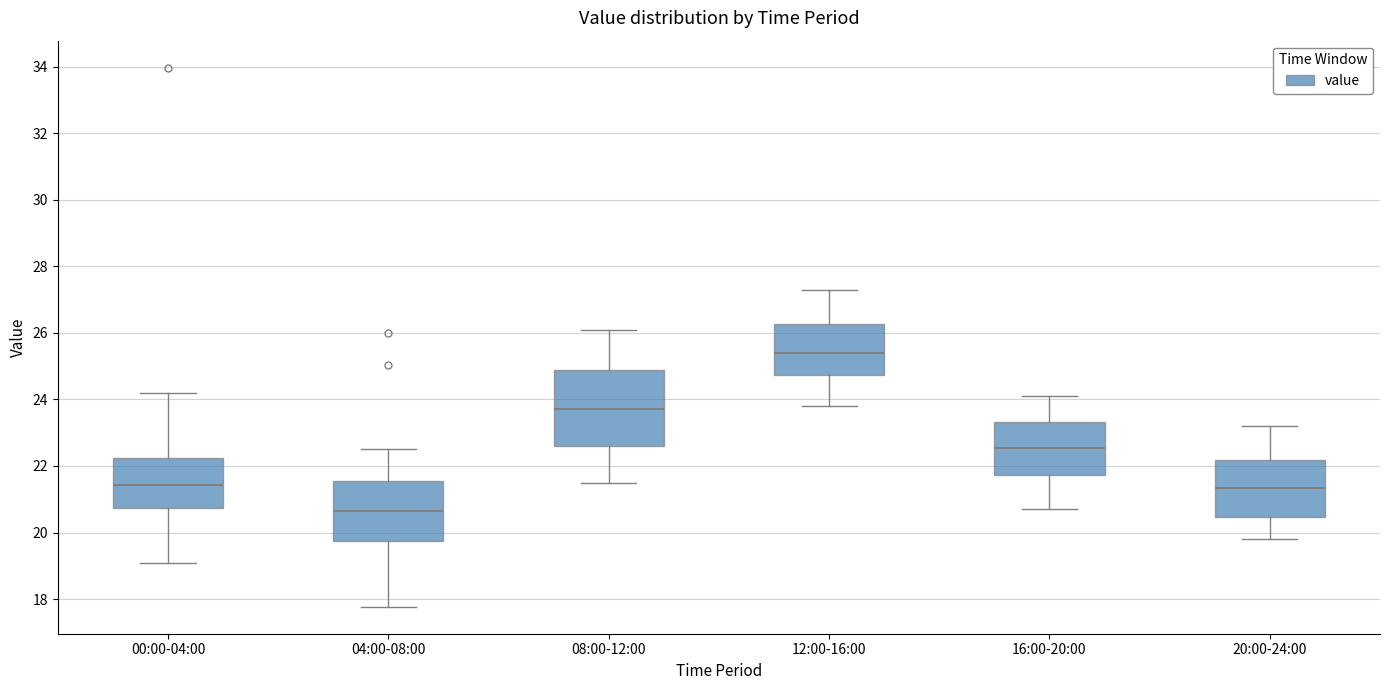

Where is the upper edge of the box for 12:00-16:00 on the y-axis? The values are not printed on the chart, so give them approximately, as read against the axis.

26.2